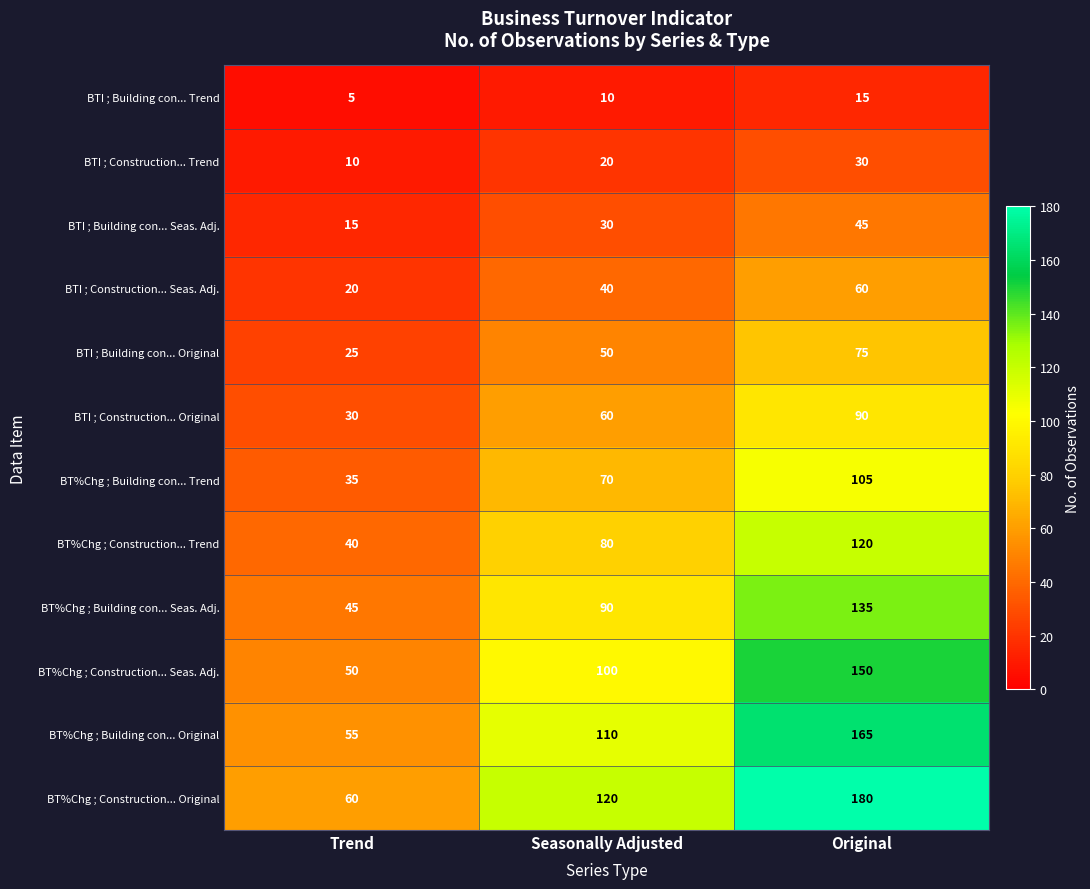

At which category is the sum across all series the highest?

Original